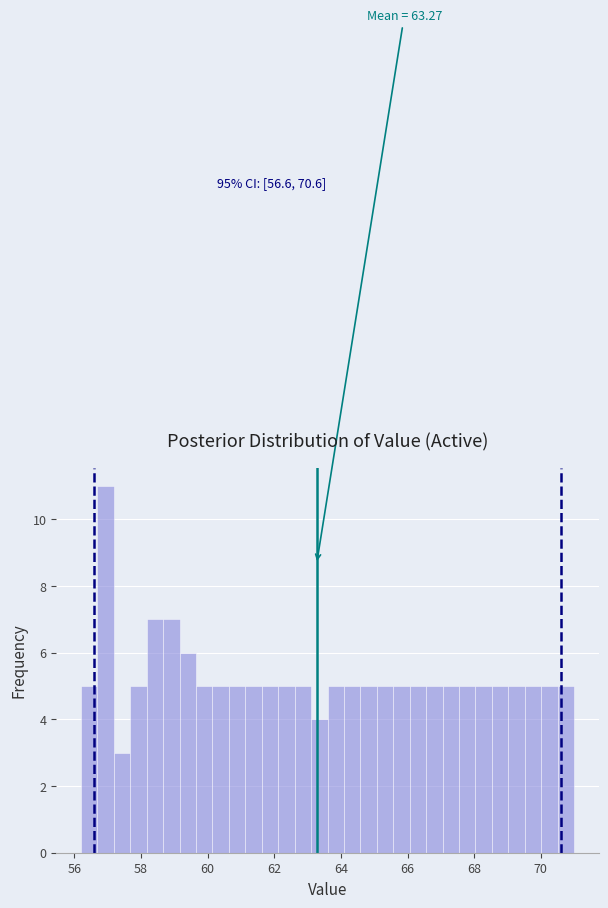

Around what value on the x-axis is the tallest bar? Give the approximate position of its centre, as read against the axis.

57.0